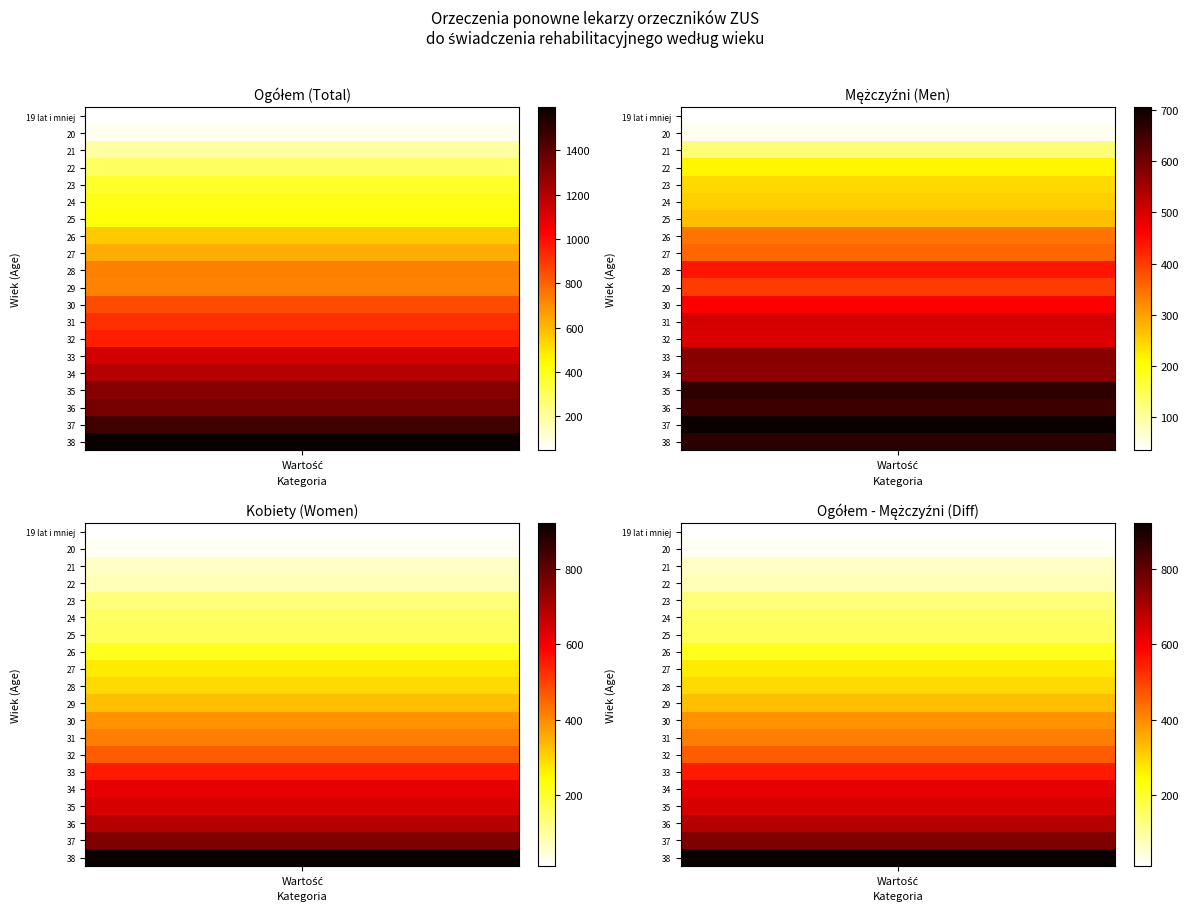

At 22, list the series in order from largest to smallest.

Ogółem, Mężczyźni, Kobiety